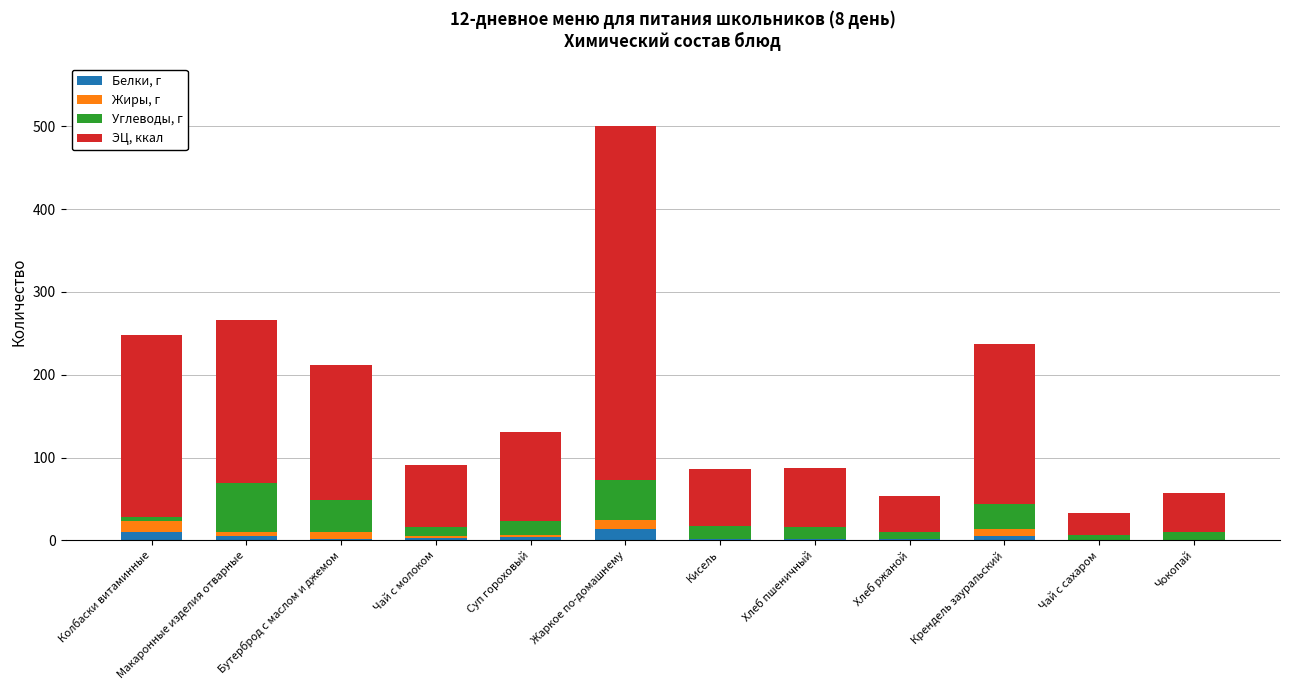

What is the highest value of the Белки, г series?

13.5